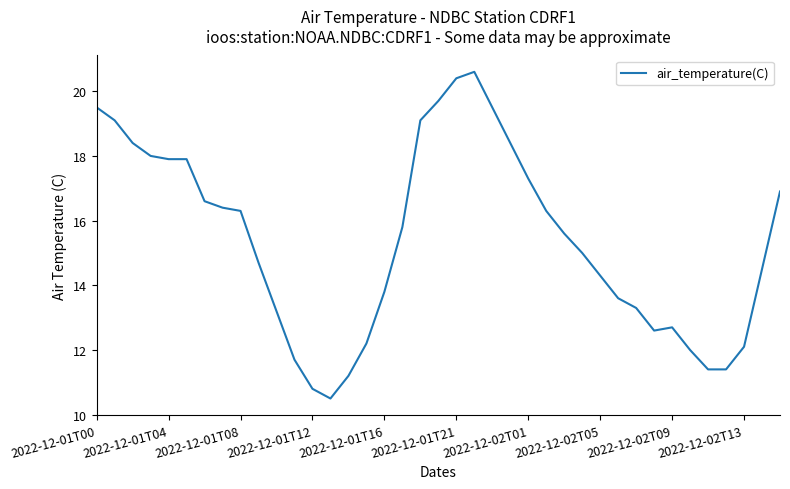

What is the difference between the maximum and minimum values?

10.1